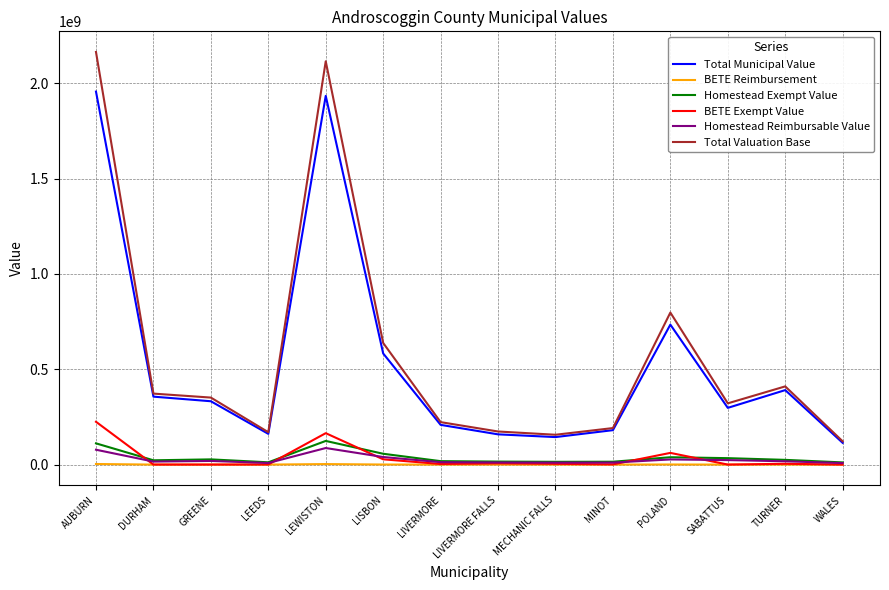

The value of Homestead Exempt Value at SABATTUS is 33779000.0. True or false?

True